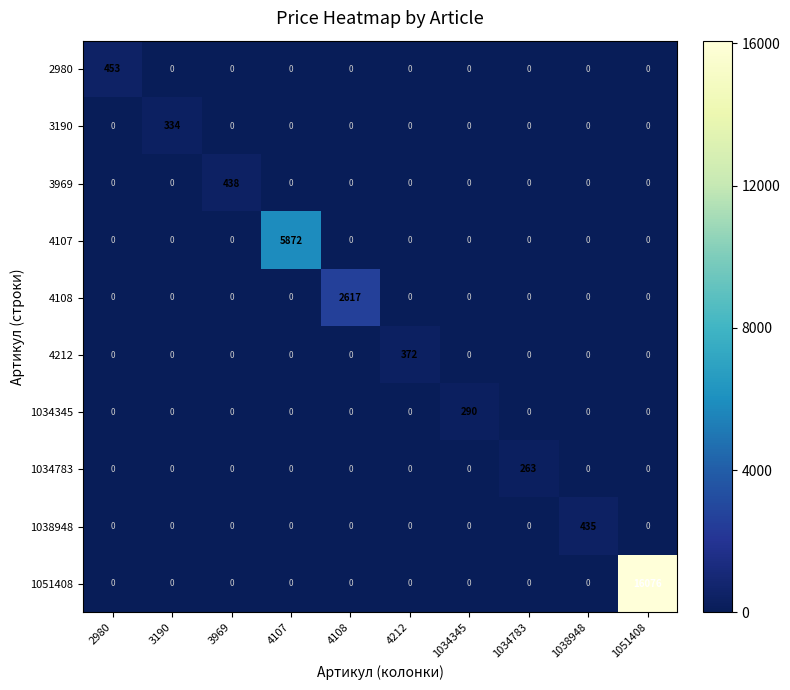

At which category does the chart reach its peak across all series?

1051408